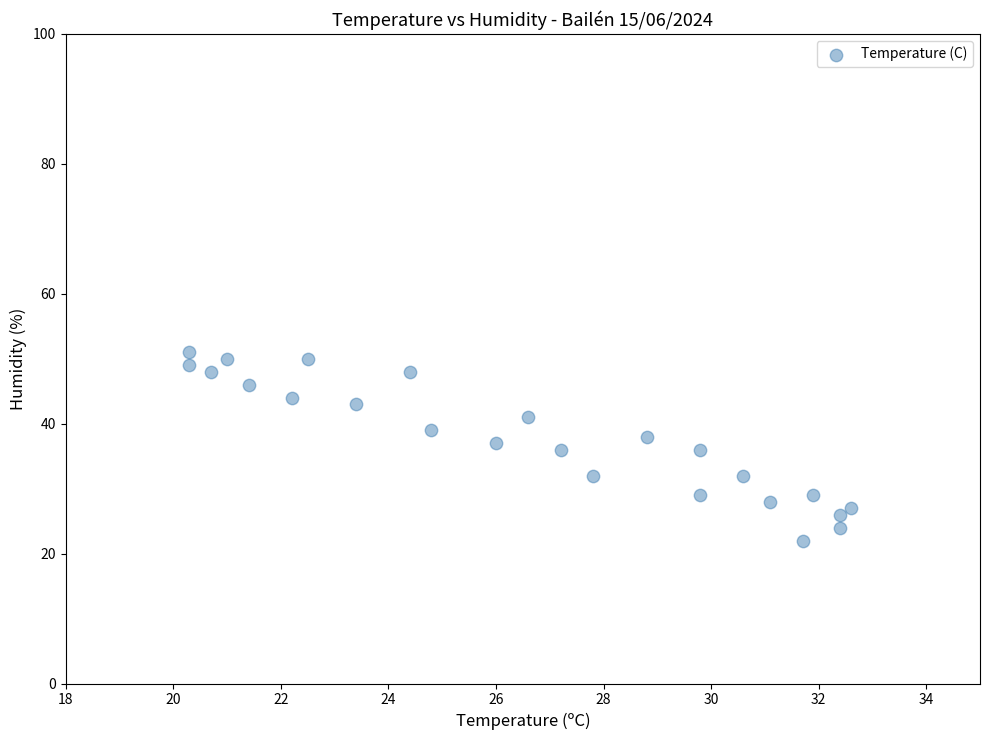

What is the range of Y values (max minus min)?

29